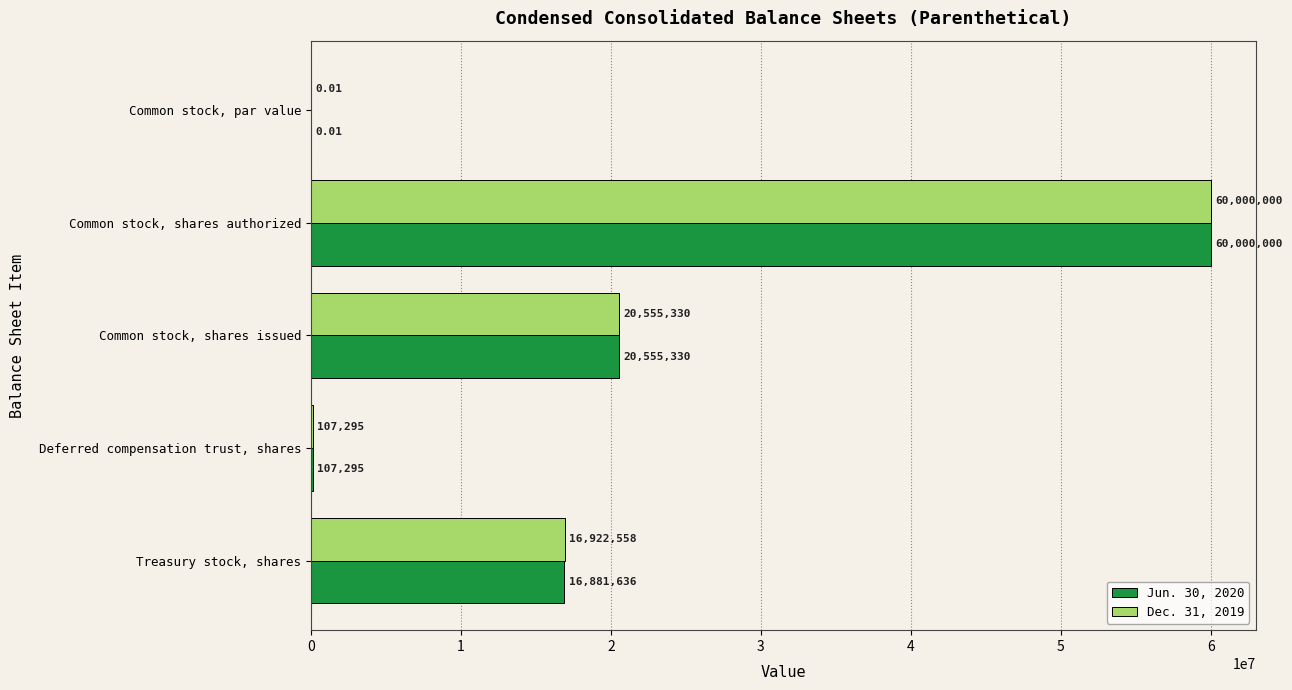

At which category is the sum across all series the highest?

Common stock, shares authorized